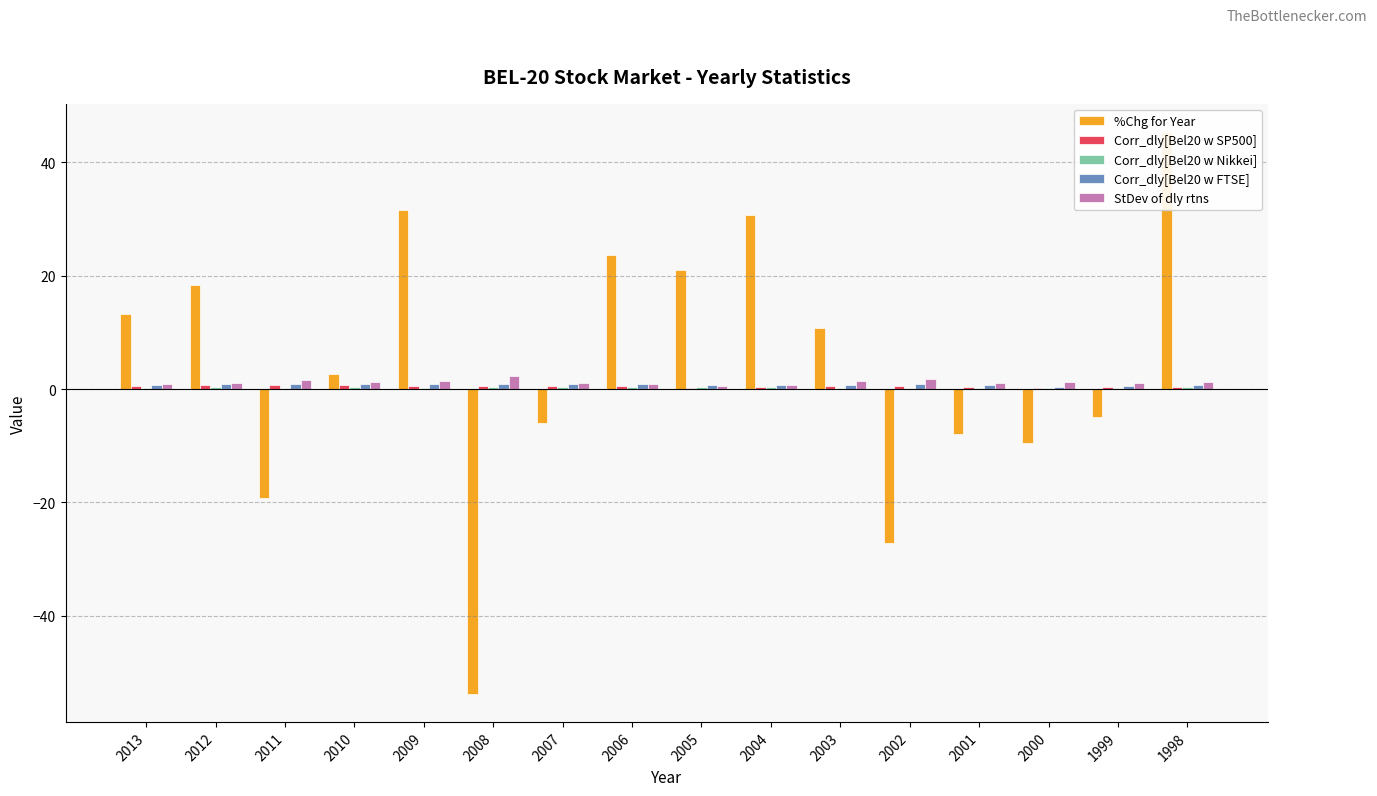

List the series in order of their peak value, lowest first.

Corr_dly[Bel20 w Nikkei], Corr_dly[Bel20 w SP500], Corr_dly[Bel20 w FTSE], StDev of dly rtns, %Chg for Year